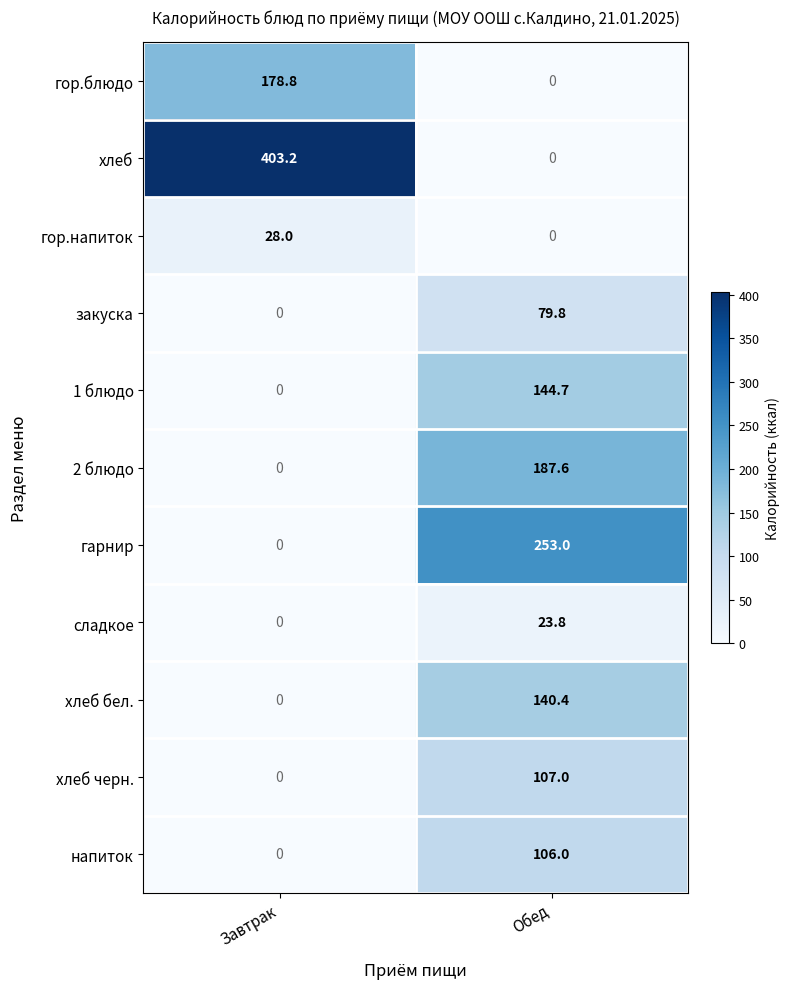

Reading left to right, list all the values displayed in this chart.

гор.блюдо: 178.8	0.0
хлеб: 403.2	0.0
гор.напиток: 28.0	0.0
закуска: 0.0	79.8
1 блюдо: 0.0	144.7
2 блюдо: 0.0	187.6
гарнир: 0.0	253.0
сладкое: 0.0	23.8
хлеб бел.: 0.0	140.4
хлеб черн.: 0.0	107.0
напиток: 0.0	106.0